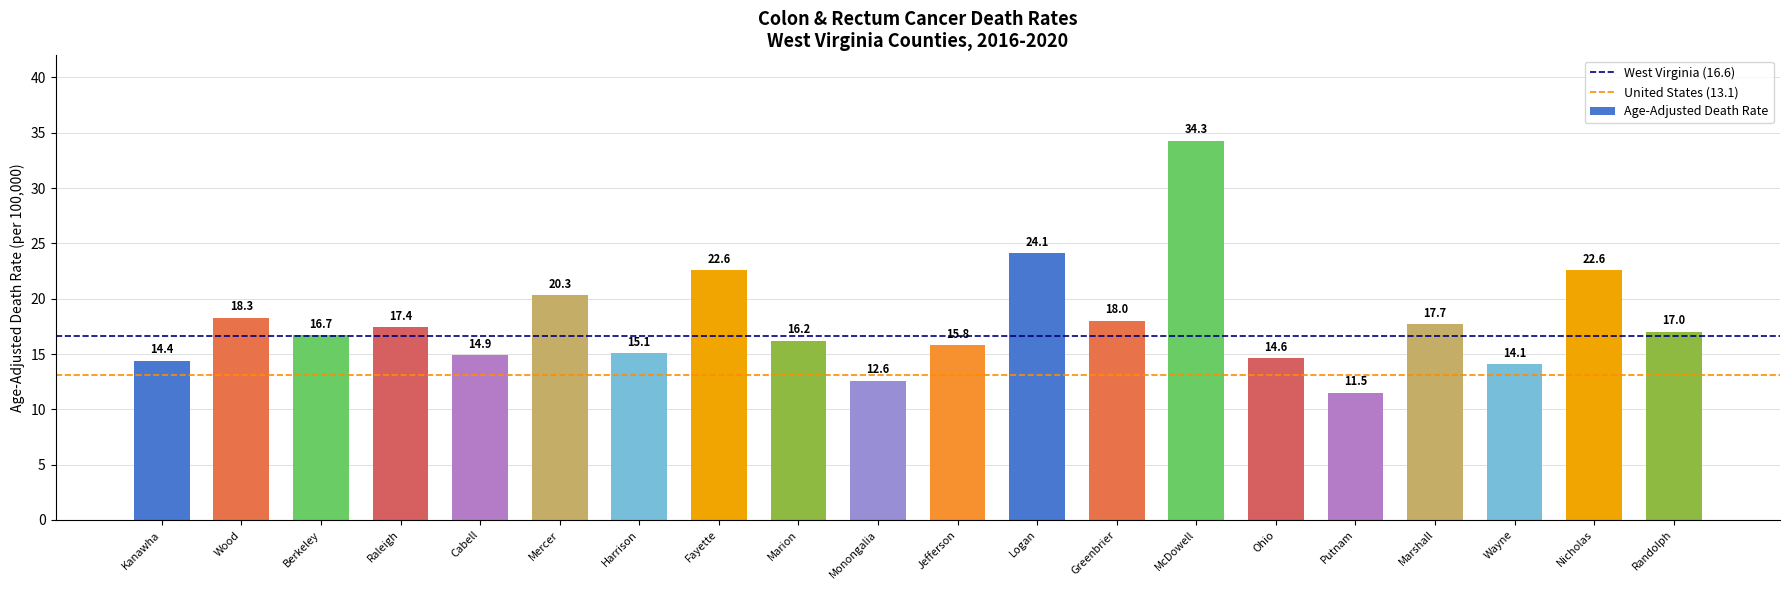

Reading left to right, what are all the values shown in this chart?

Kanawha=14.4	Wood=18.3	Berkeley=16.7	Raleigh=17.4	Cabell=14.9	Mercer=20.3	Harrison=15.1	Fayette=22.6	Marion=16.2	Monongalia=12.6	Jefferson=15.8	Logan=24.1	Greenbrier=18.0	McDowell=34.3	Ohio=14.6	Putnam=11.5	Marshall=17.7	Wayne=14.1	Nicholas=22.6	Randolph=17.0